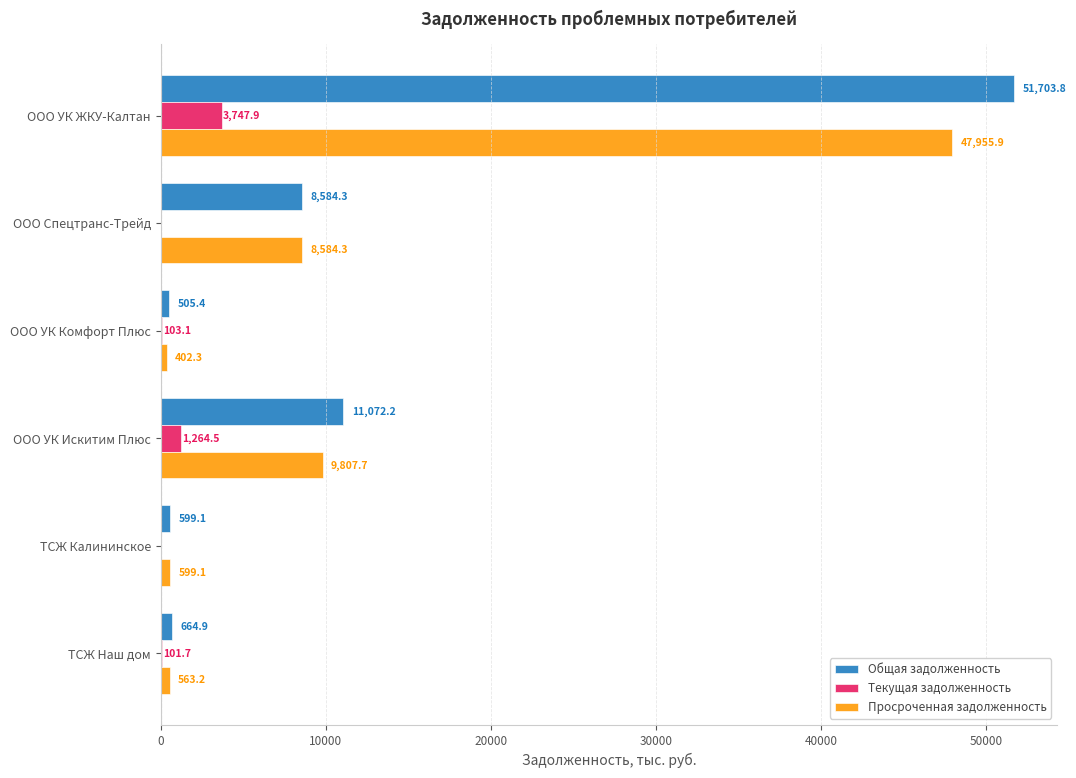

Which series has the largest total across all categories?

Общая задолженность